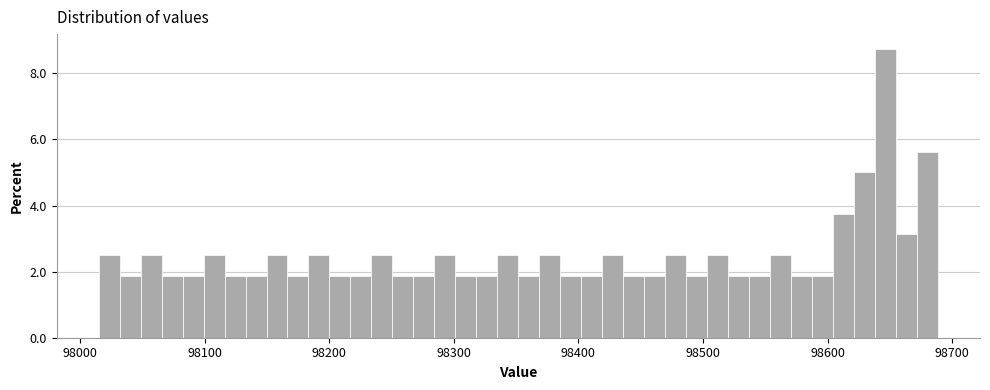

Around what value on the x-axis is the tallest bar? Give the approximate position of its centre, as read against the axis.

98650